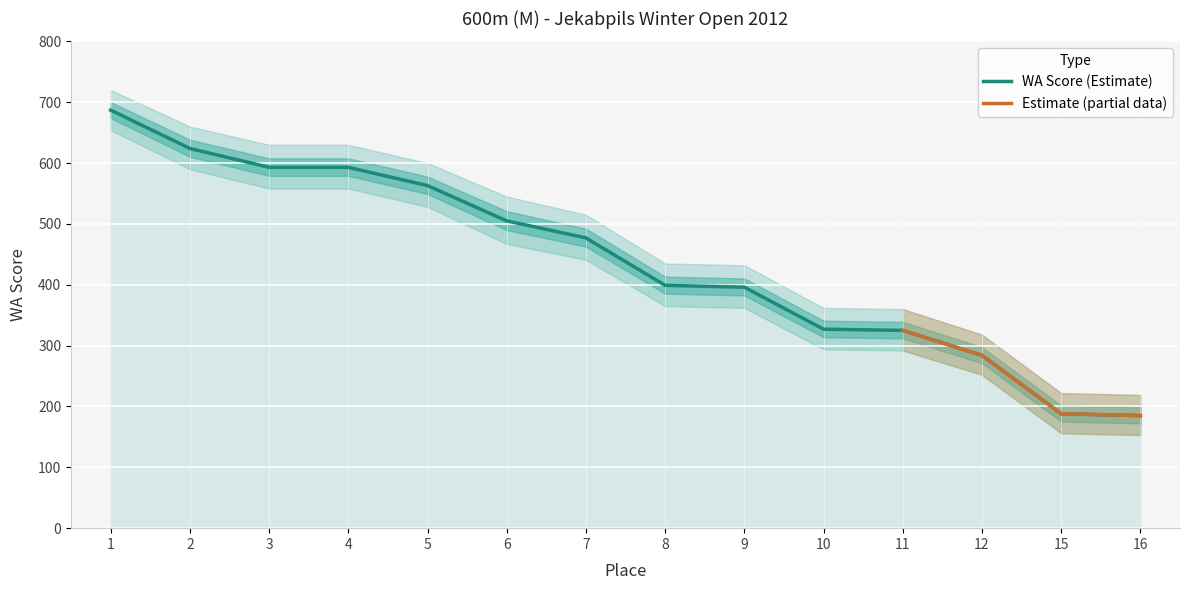

What is the change in value from 7 to 16?

-292